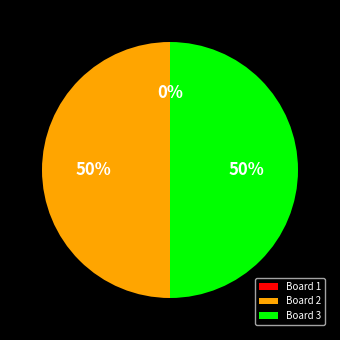

How many slices are in this pie chart?

3